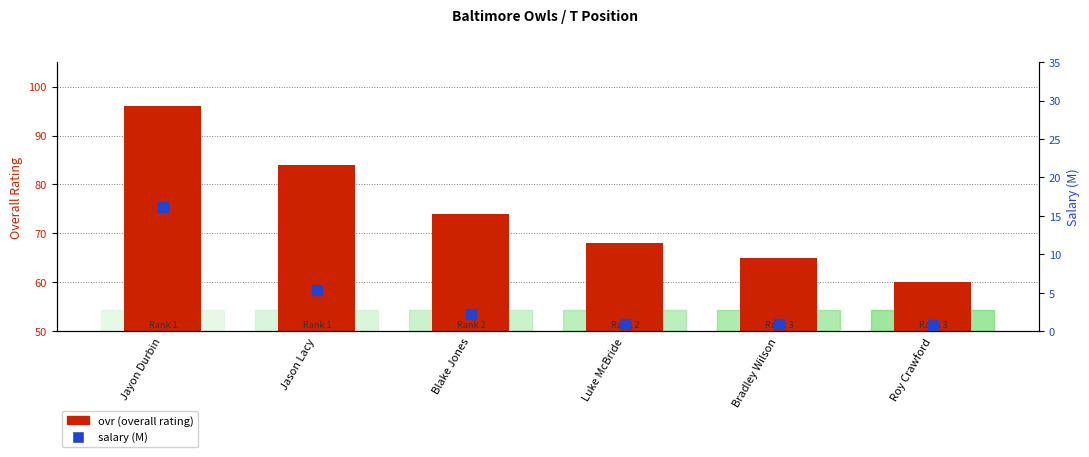

At which category is the sum across all series the highest?

Jayon Durbin